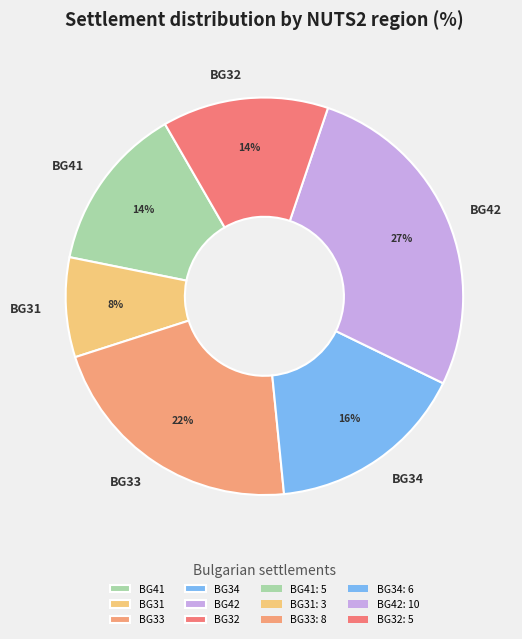

Which category has the biggest portion of the pie?

BG42